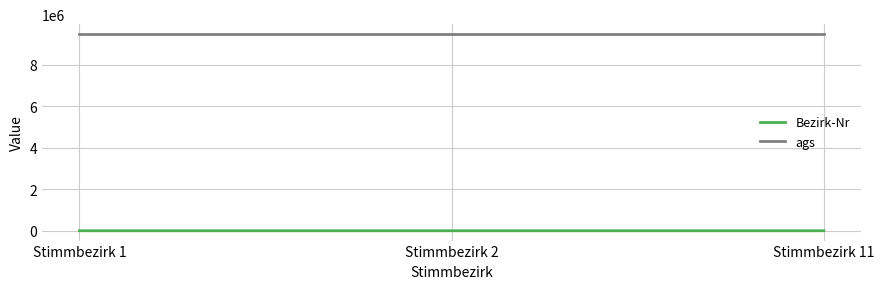

How many categories are shown in the chart?

3